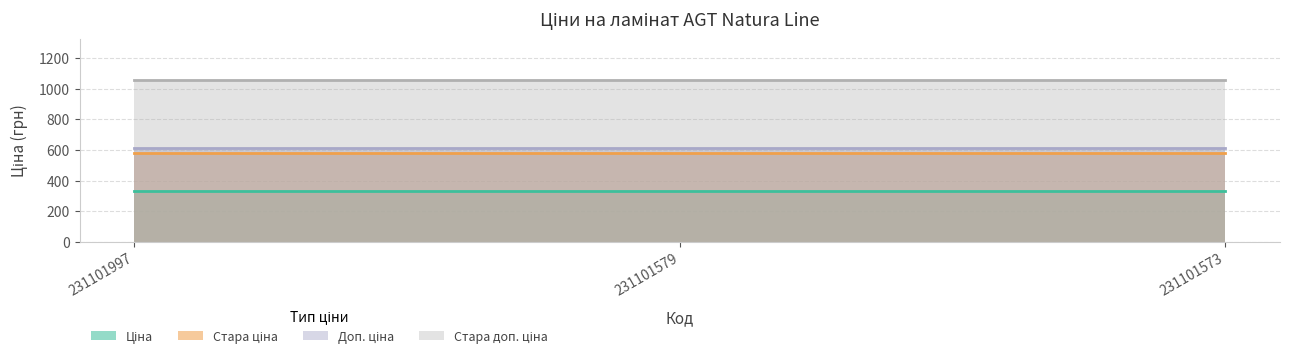

What is the total value across all series at 231101997?

2581.2